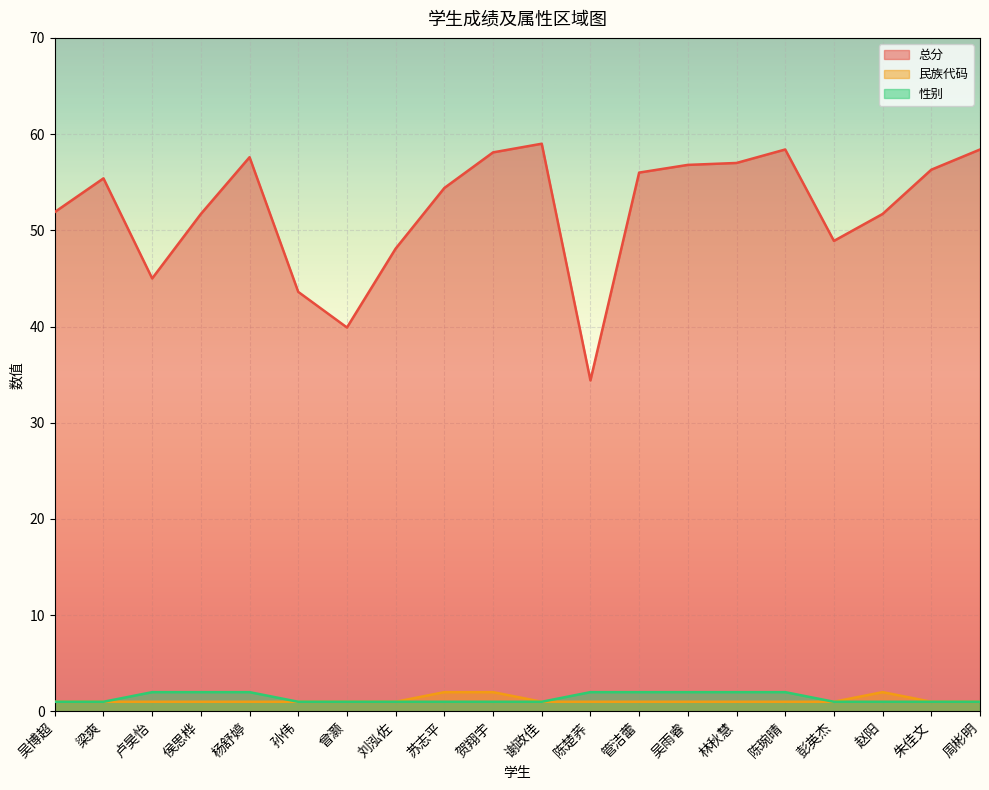

At which category is the sum across all series the highest?

陈琬晴